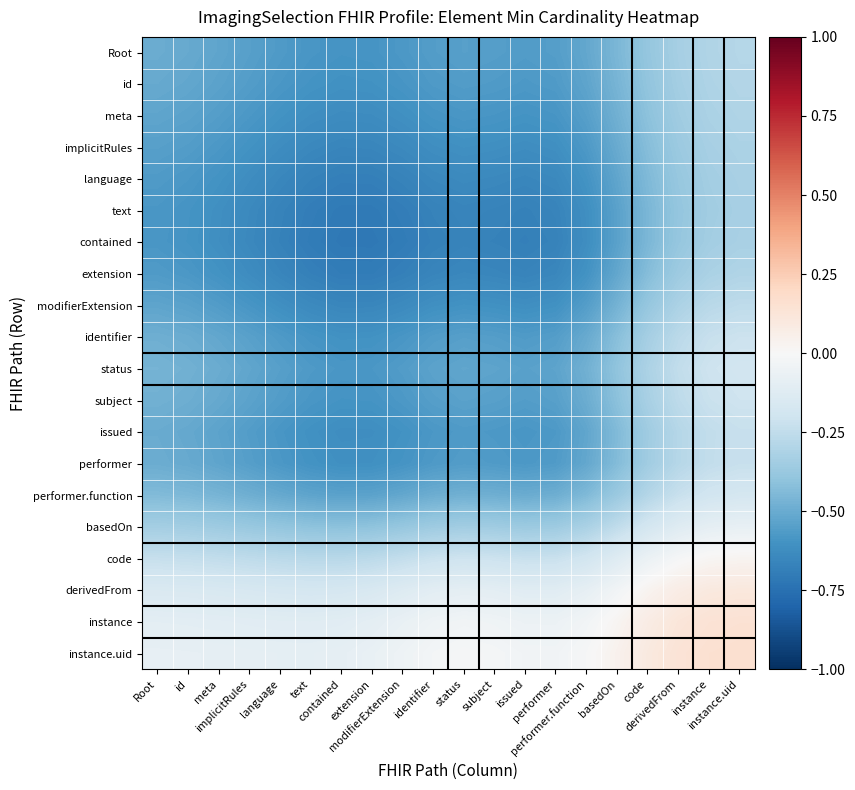

Between modifierExtension and text, which is larger?

modifierExtension